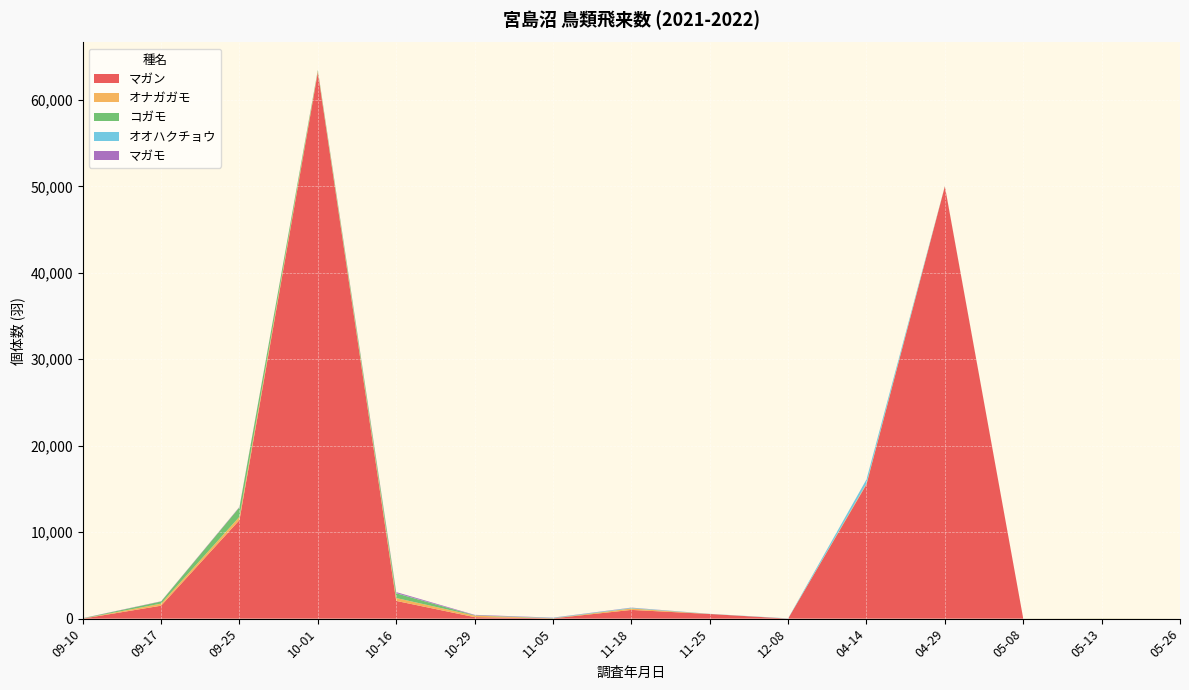

Reading right to left, what are all the values shown in this chart?

マガン: 0	0	0	50000	15530	5	538	1010	29	173	2050	63200	11400	1500	0
オナガガモ: 0	13	2	8	79	0	0	160	4	178	334	127	385	238	8
コガモ: 0	8	2	23	26	0	6	27	24	38	549	123	1092	246	28
オオハクチョウ: 0	2	2	2	465	30	13	54	35	0	23	0	0	0	0
マガモ: 1	0	0	0	4	0	0	26	25	52	116	23	50	27	20